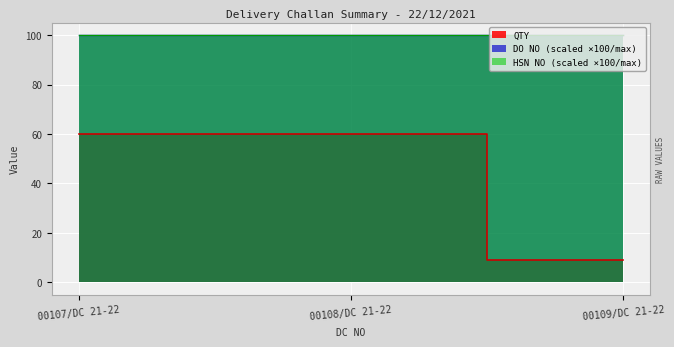

Is the value of QTY at 00109/DC 21-22 greater than the value of DO NO at 00109/DC 21-22?

No